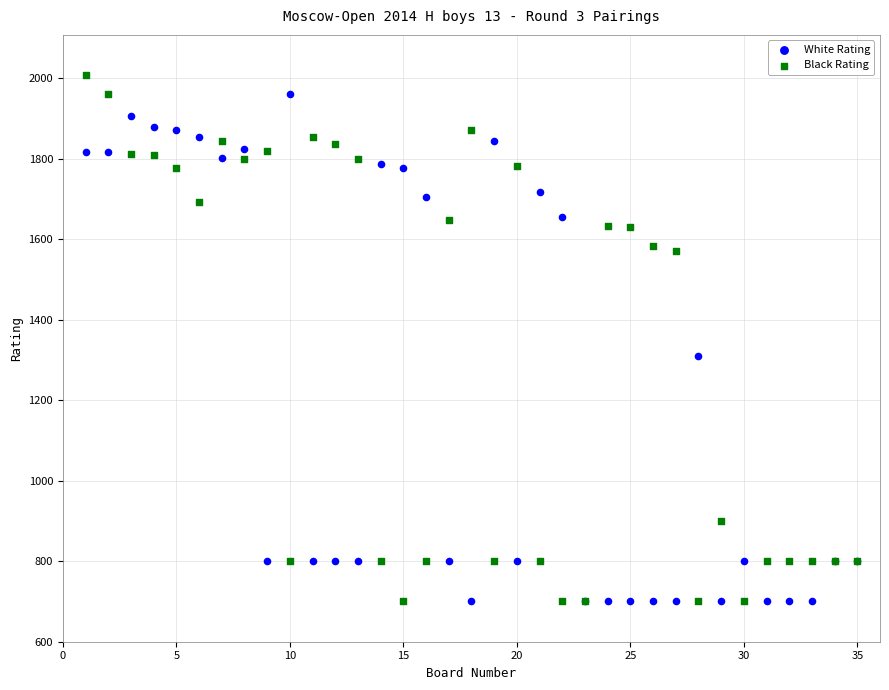

Which series contains the highest Y value?

Black Rating